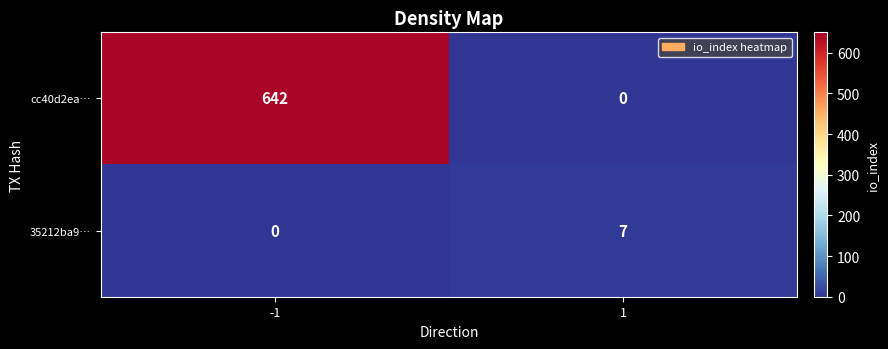

Is it true that cc40d2ea… equals 0 at 1?

True